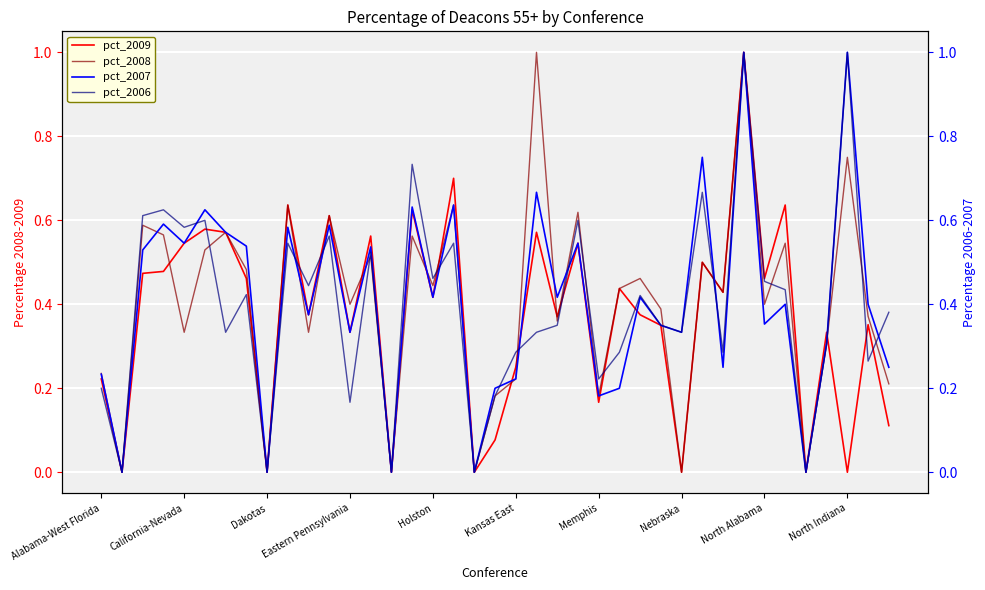

What value does the pct_2007 series have at 38?

0.2